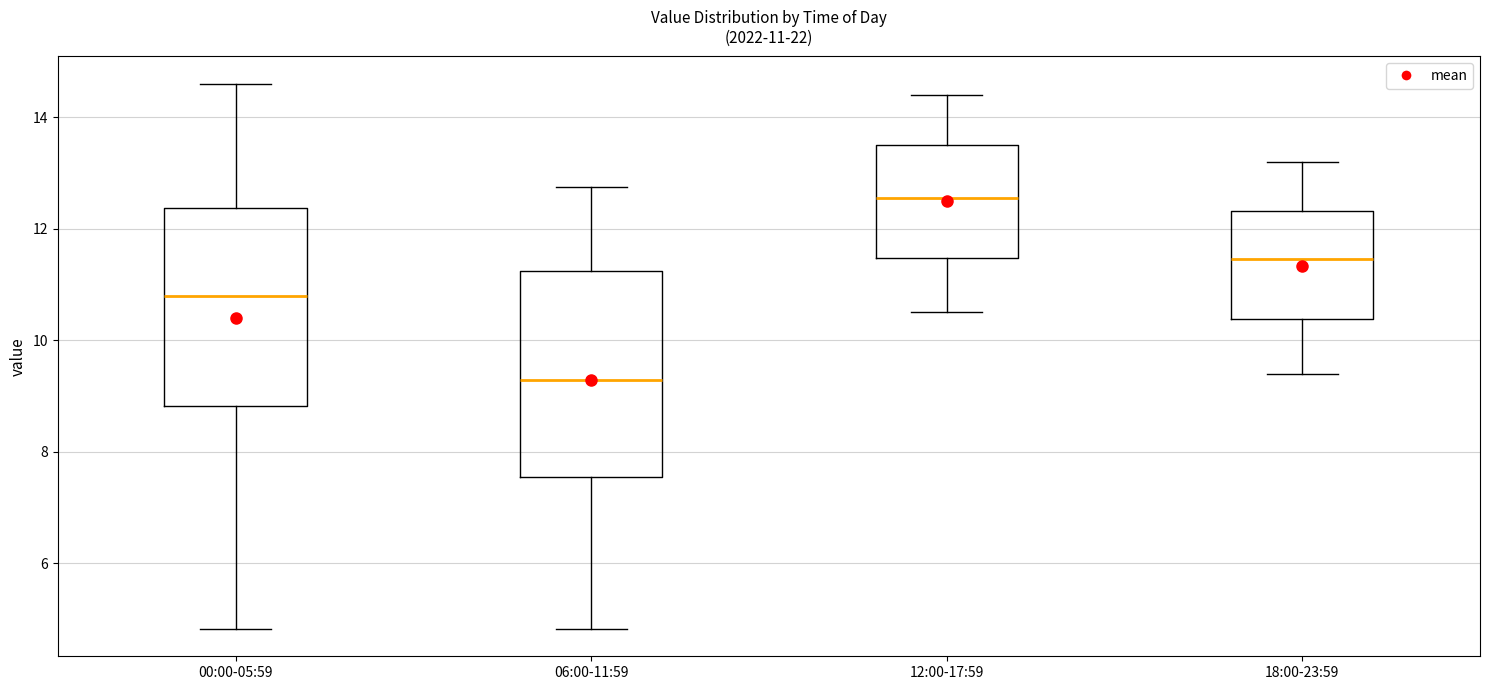

Which box has the lowest median line?

06:00-11:59